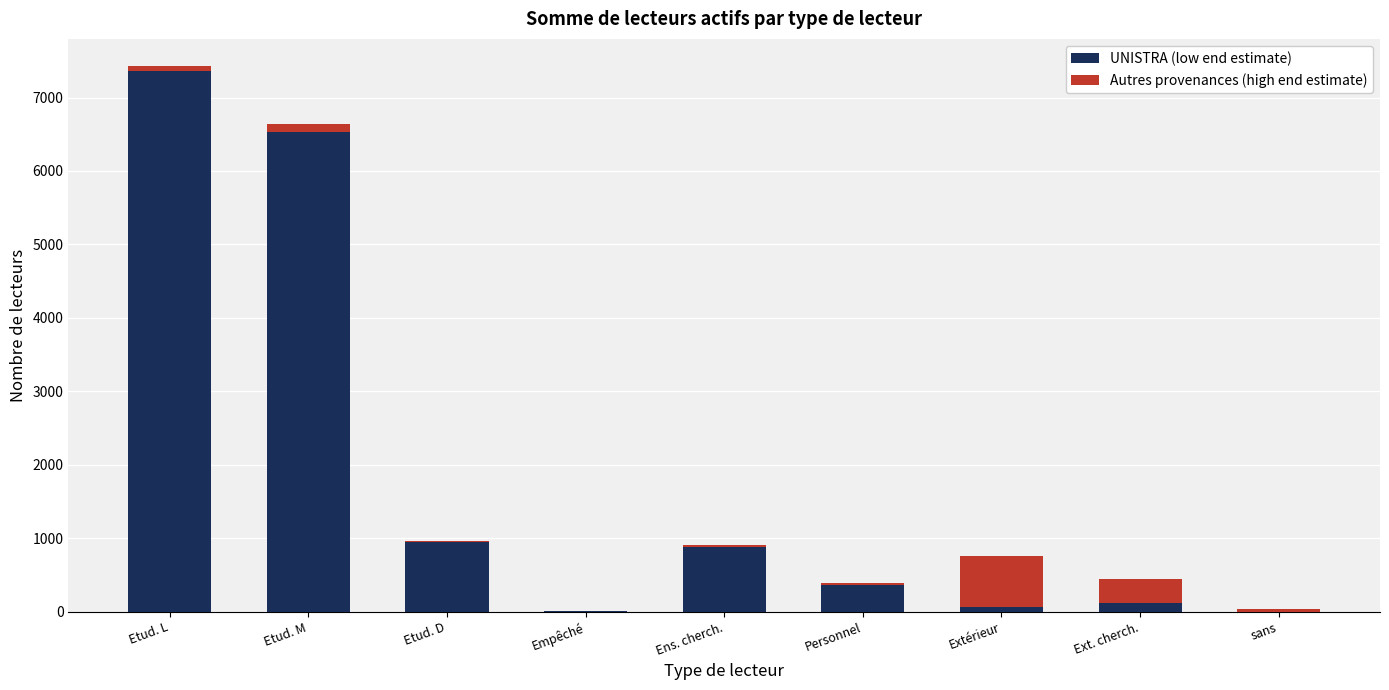

What is the sum of all UNISTRA (low end estimate) values?

16276